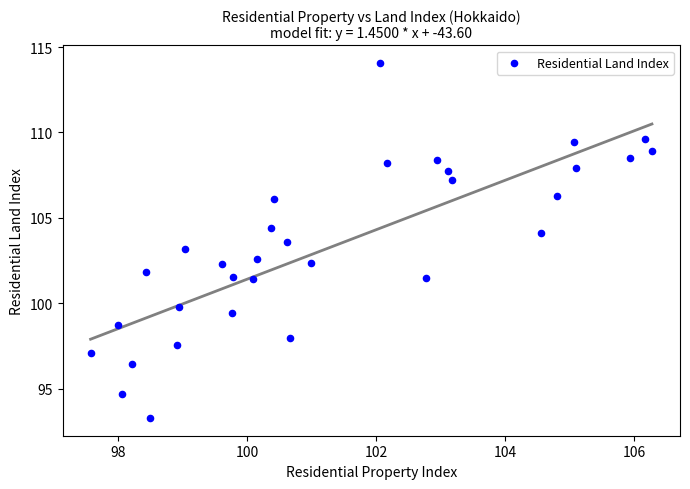

What is the range of X values (max minus min)?

8.7